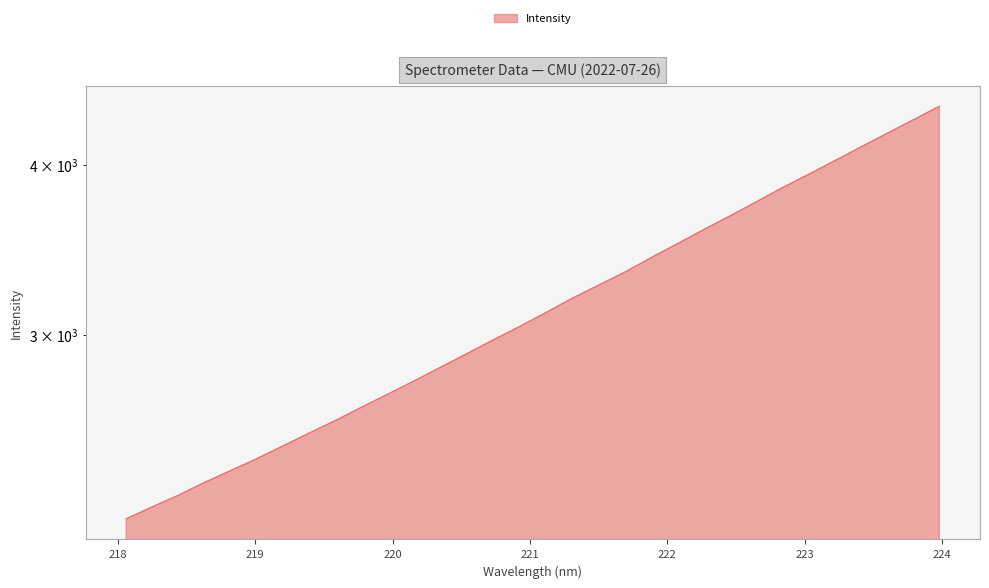

Reading right to left, what are all the values shown in this chart?

223.9802=4418.9	223.7895=4317.3	223.5987=4219.7	223.408=4123.6	223.2172=4027.9	223.0264=3936.0	222.8355=3847.9	222.6447=3756.0	222.4538=3667.9	222.263=3583.9	222.0721=3499.7	221.8812=3417.9	221.6902=3335.2	221.4993=3262.6	221.3083=3190.7	221.1174=3114.9	220.9264=3042.1	220.7354=2974.4	220.5444=2906.0	220.3533=2840.0	220.1623=2775.2	219.9712=2713.9	219.7801=2654.4	219.589=2595.0	219.3979=2540.2	219.2067=2485.3	219.0156=2432.0	218.8244=2383.1	218.6332=2335.4	218.442=2285.1	218.2508=2240.2	218.0596=2194.9